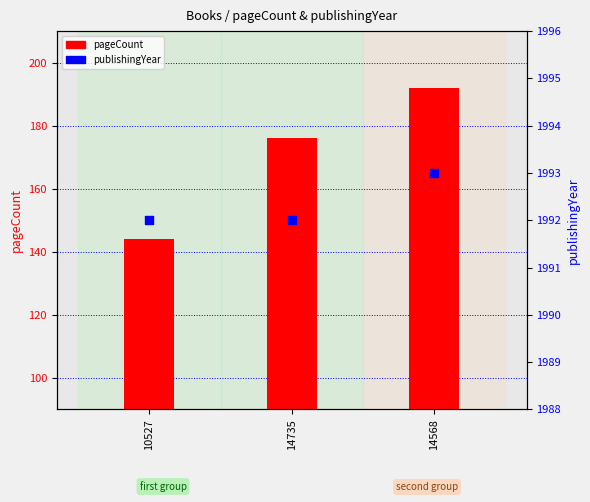

Which series reaches the maximum Y coordinate?

publishingYear